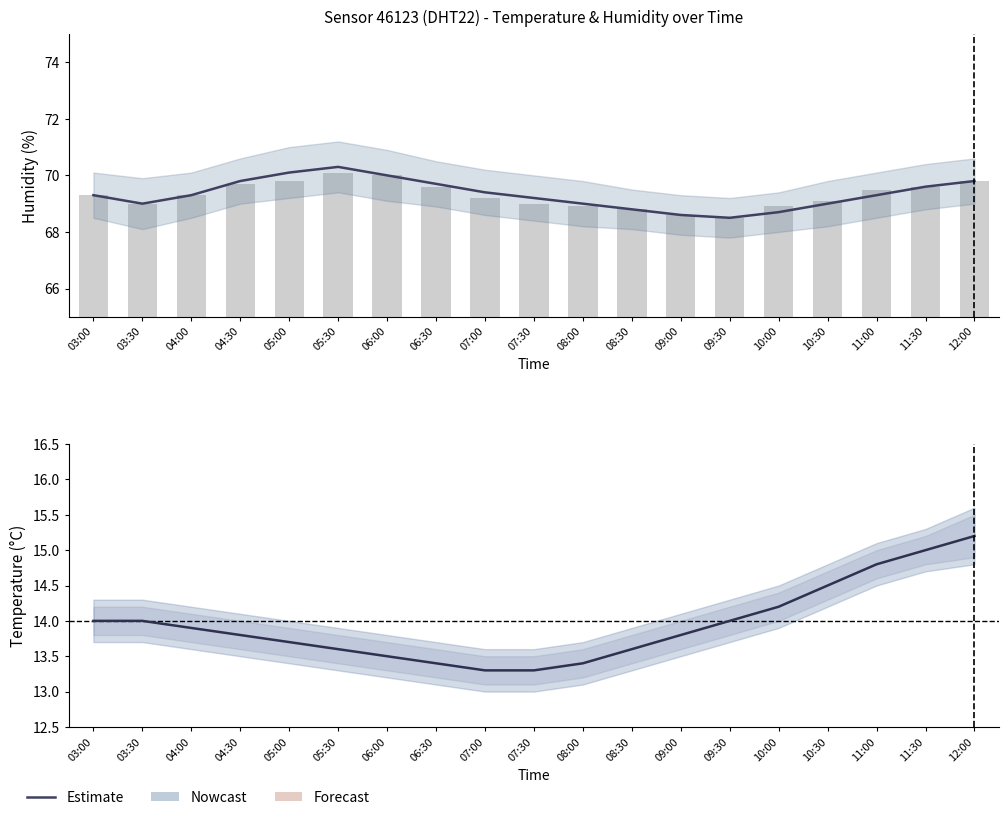

What is the difference between the second highest and second lowest values in the Estimate series?

1.7